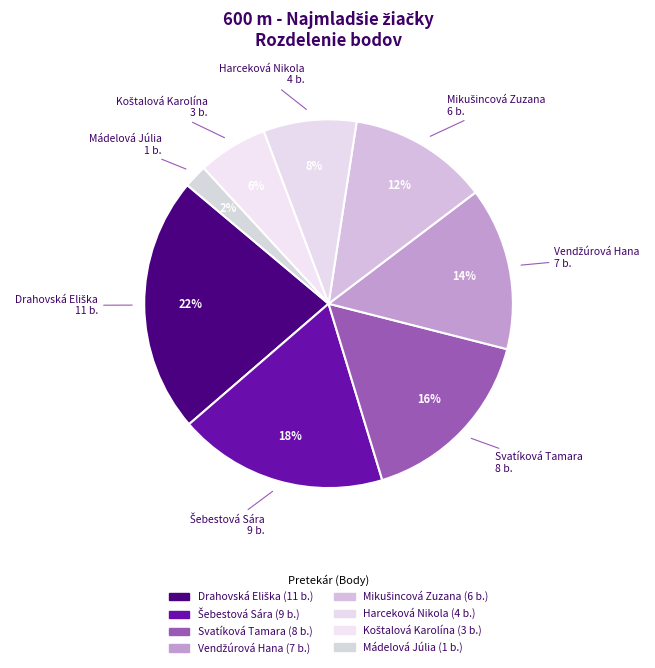

How many segments does this pie chart have?

8